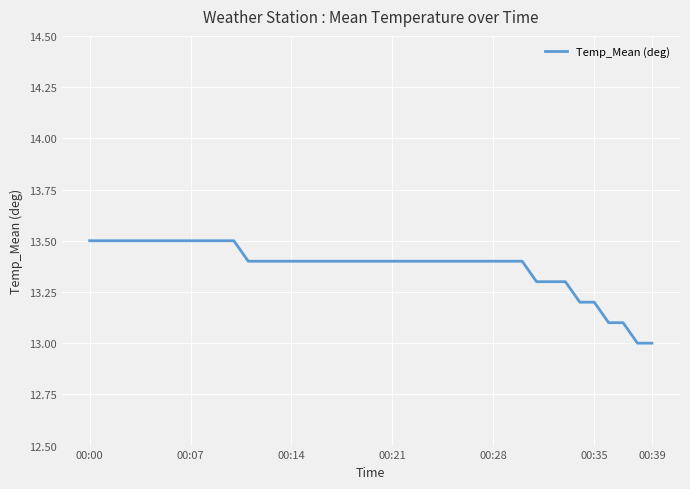

How many categories are shown in the chart?

40